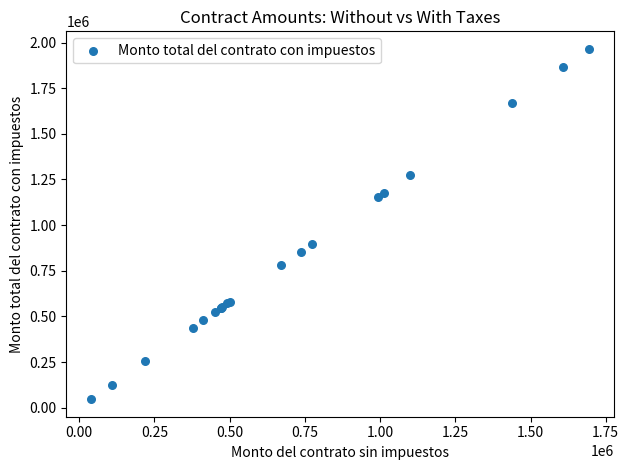

What Y value in the scatter plot is closest to 1005956?

895705.4